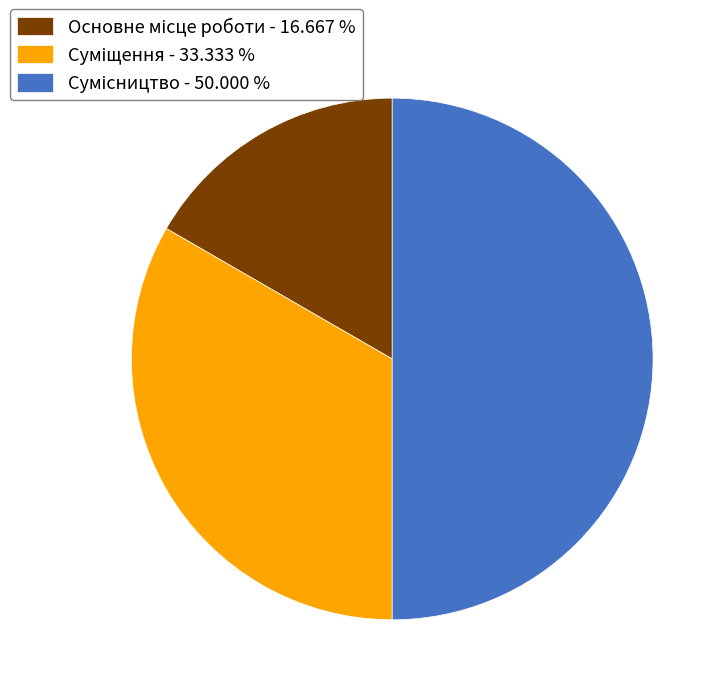

Is there a majority slice in this chart?

No